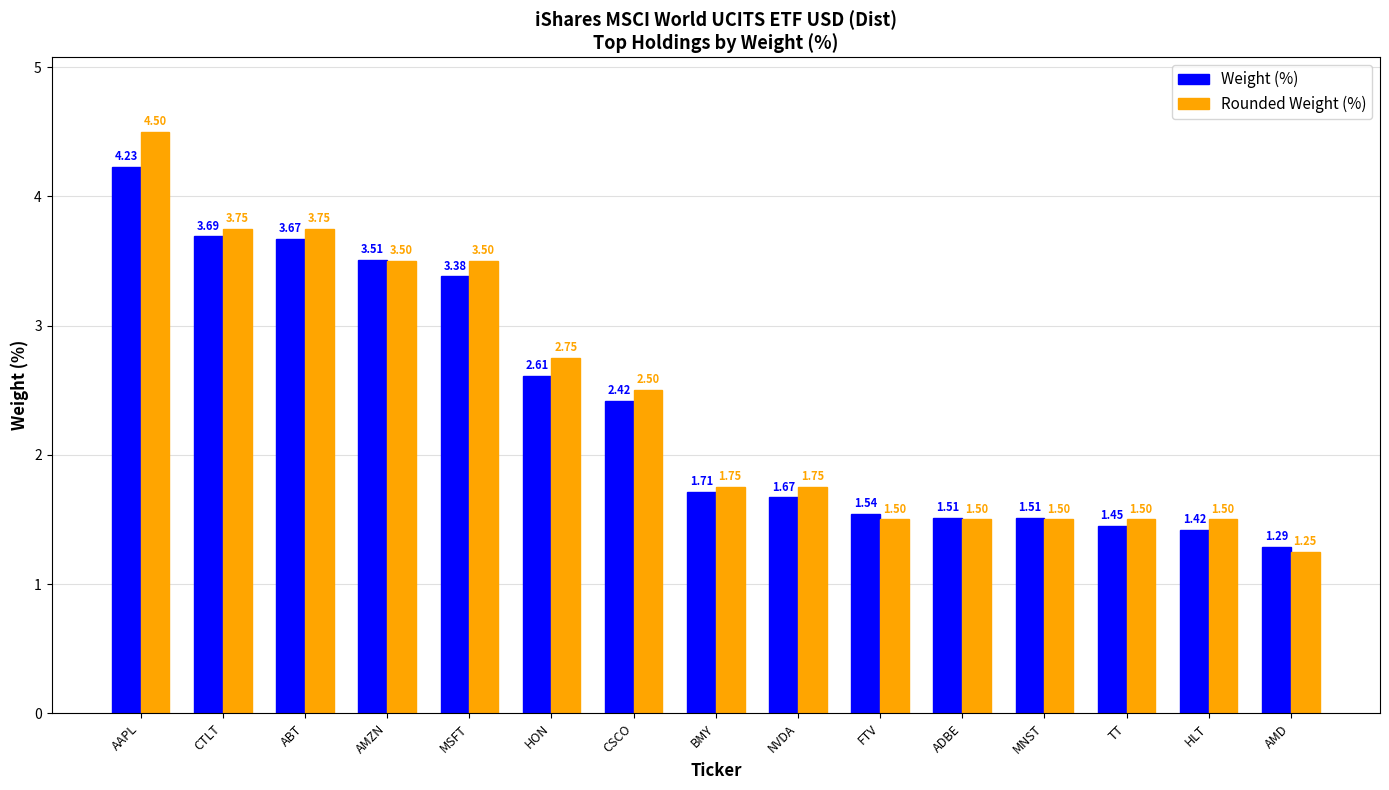

What is the difference between the Rounded Weight (%) values at CSCO and ADBE?

1.0